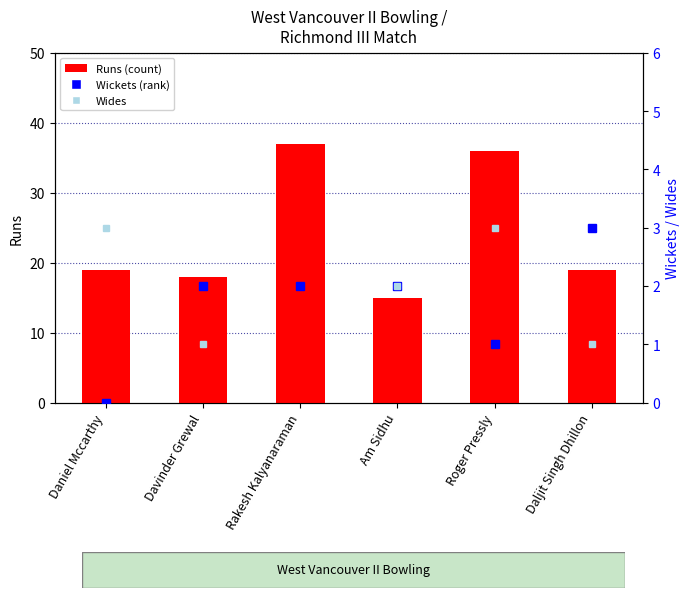

What is the total value across all series at Daljit Singh Dhillon?

23